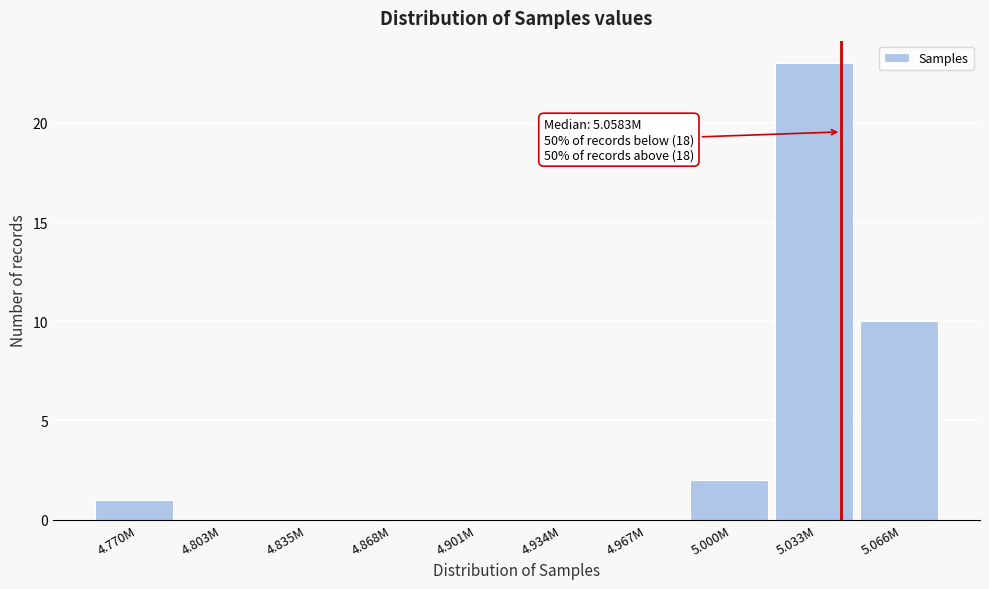

Reading left to right, transcribe all the data shown in this chart.

4.770M=1	4.803M=0	4.835M=0	4.868M=0	4.901M=0	4.934M=0	4.967M=0	5.000M=2	5.033M=23	5.066M=10